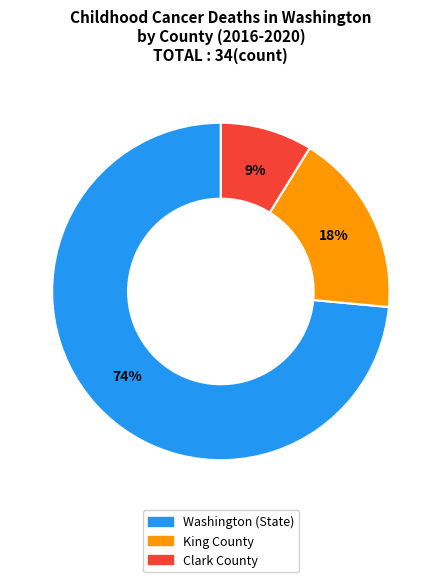

To the nearest percent, what is the combined percentage of Clark County and Washington (State)?

82%